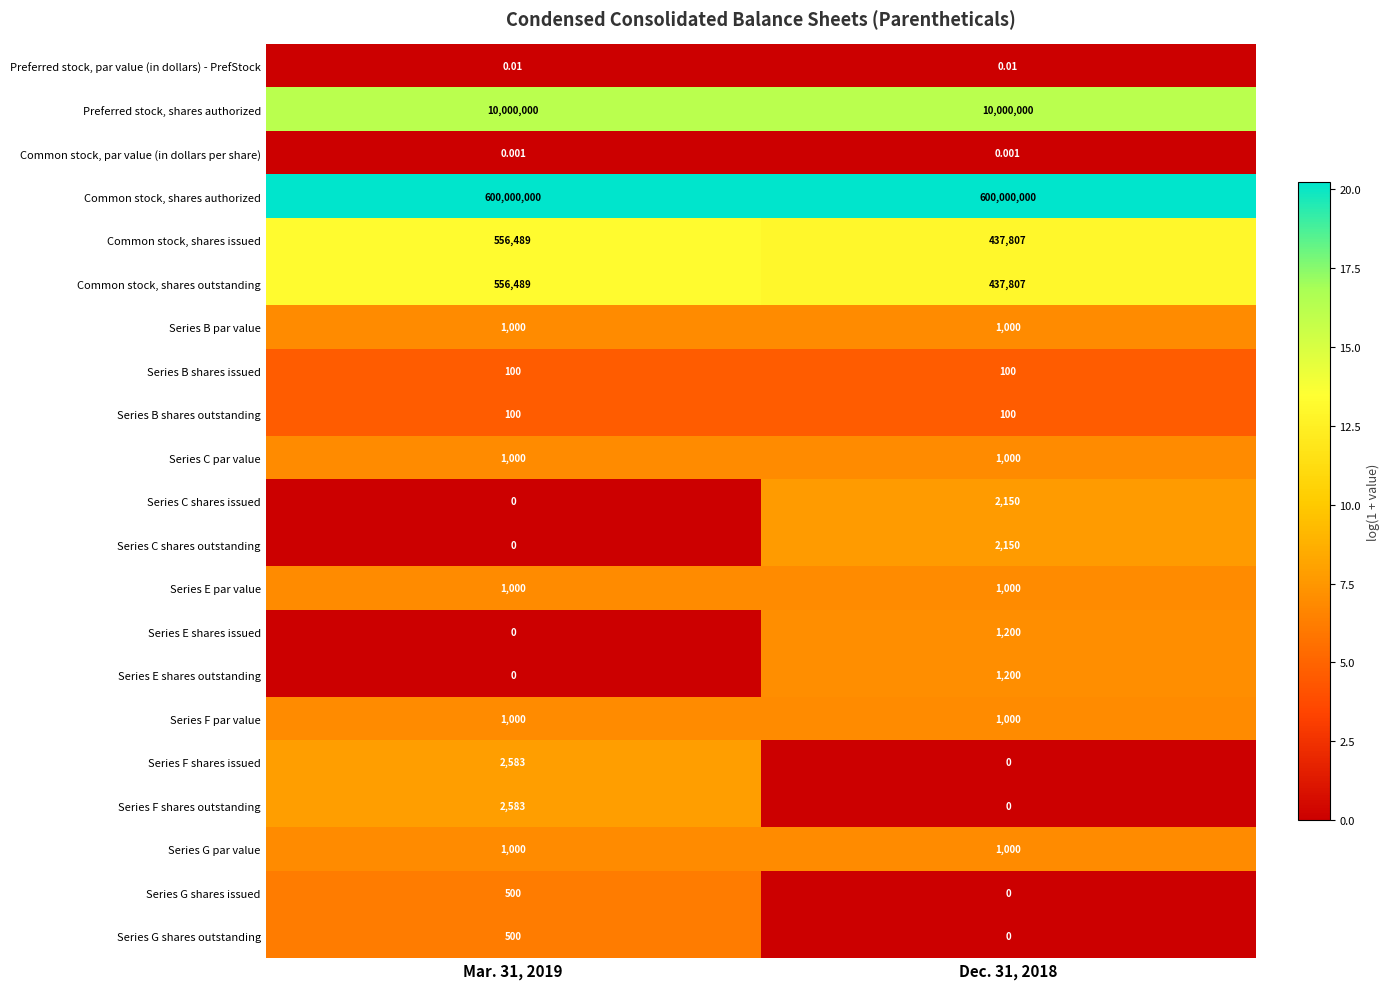

How many values in the Series E shares outstanding series are below 1200?

1